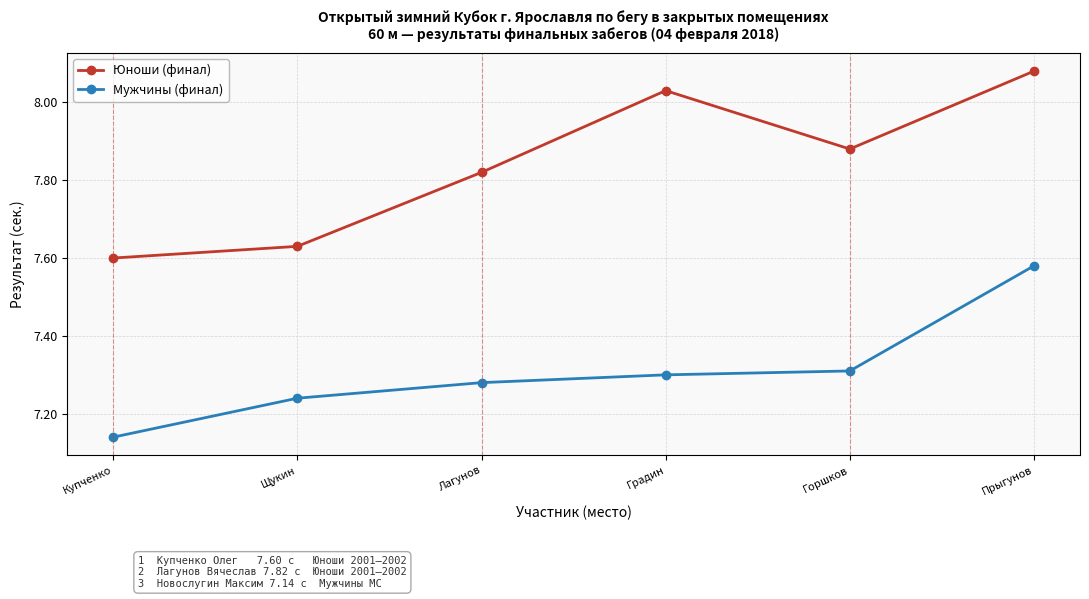

True or false: Мужчины (финал) and Юноши (финал) cross at least once.

False